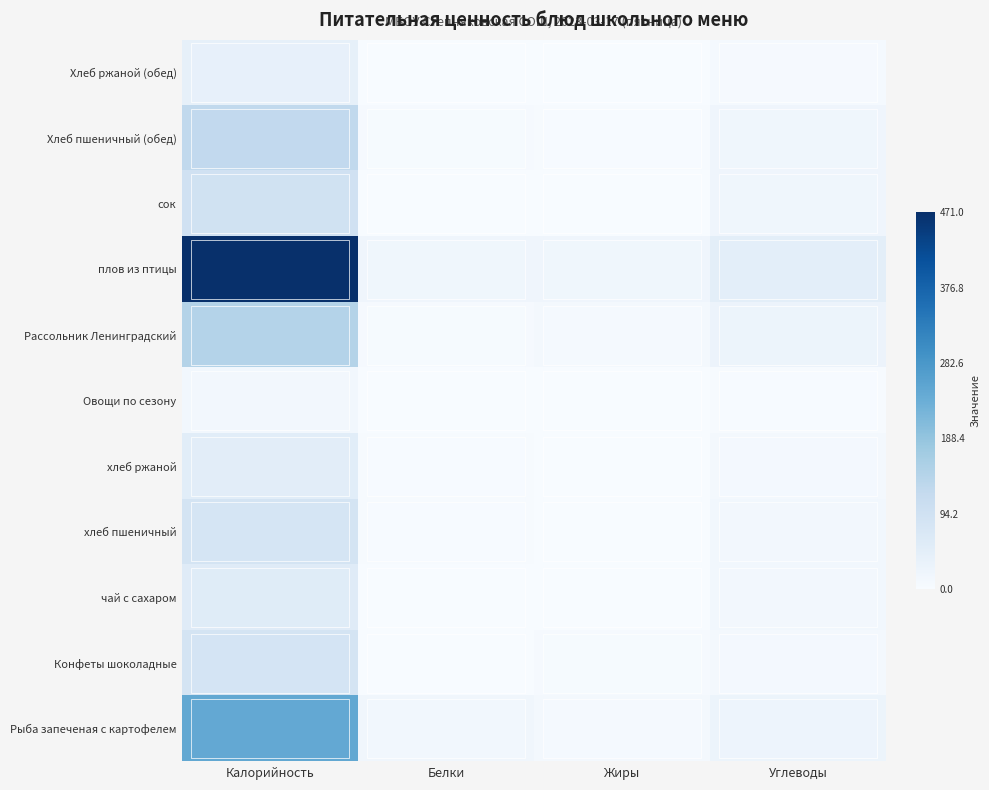

Which label corresponds to the smallest value in the chart?

Жиры